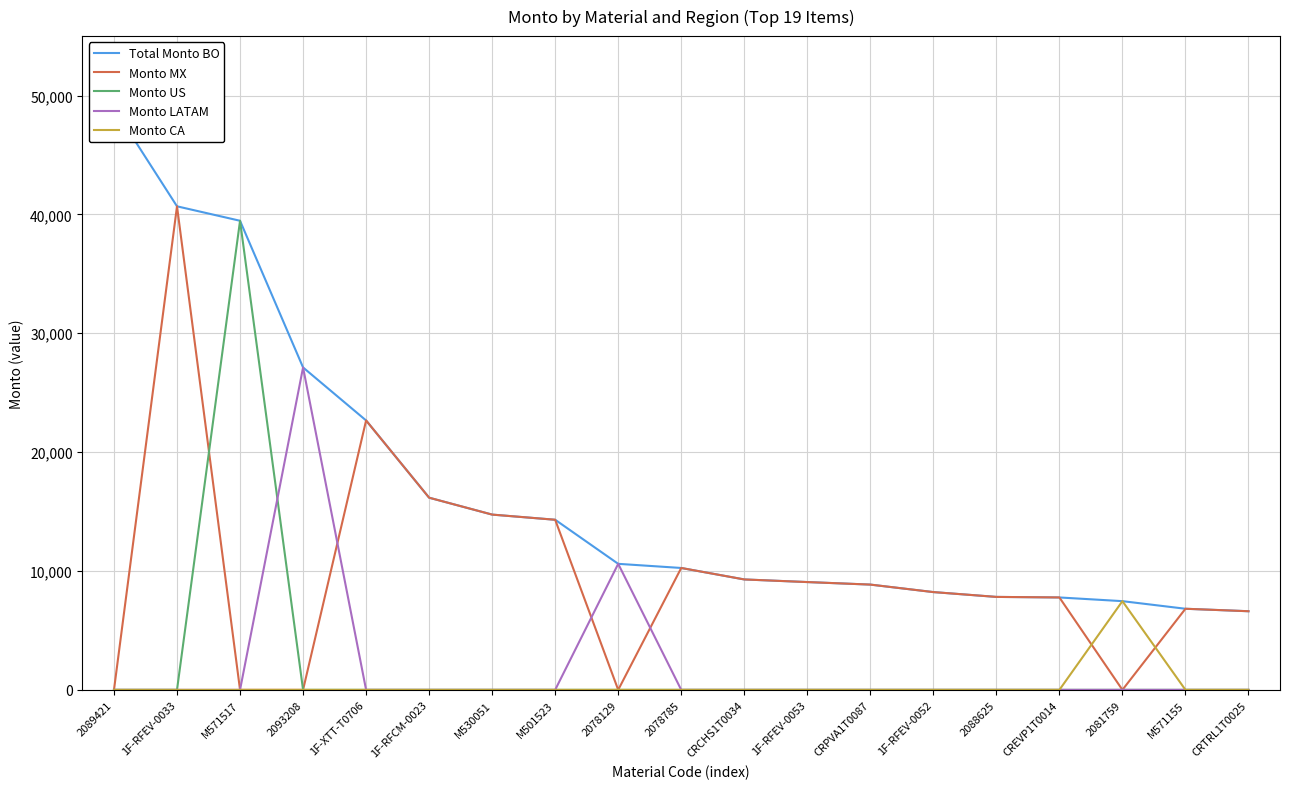

What is the difference between the maximum and minimum values in the Monto US series?

39464.2